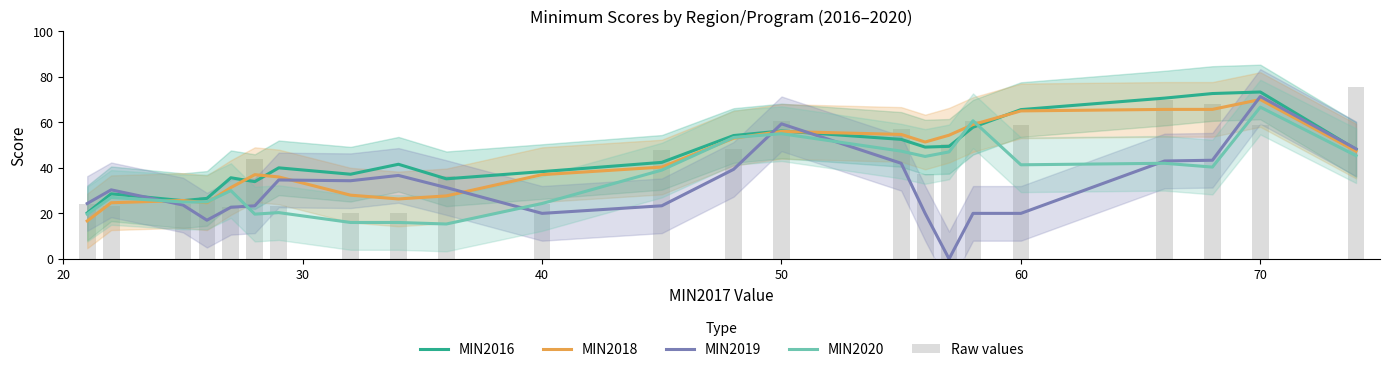

What is the sum of all MIN2016 values?

1054.7